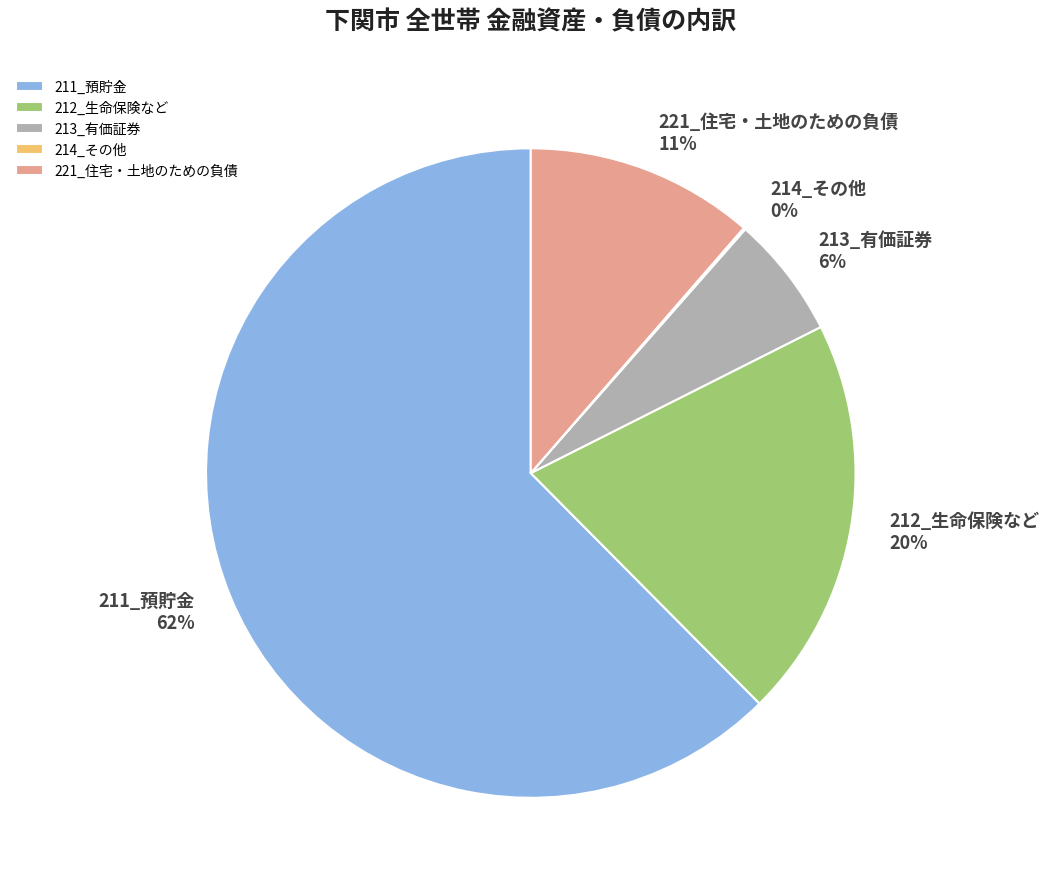

The 221_住宅・土地のための負債 slice represents 11% of the pie. True or false?

True